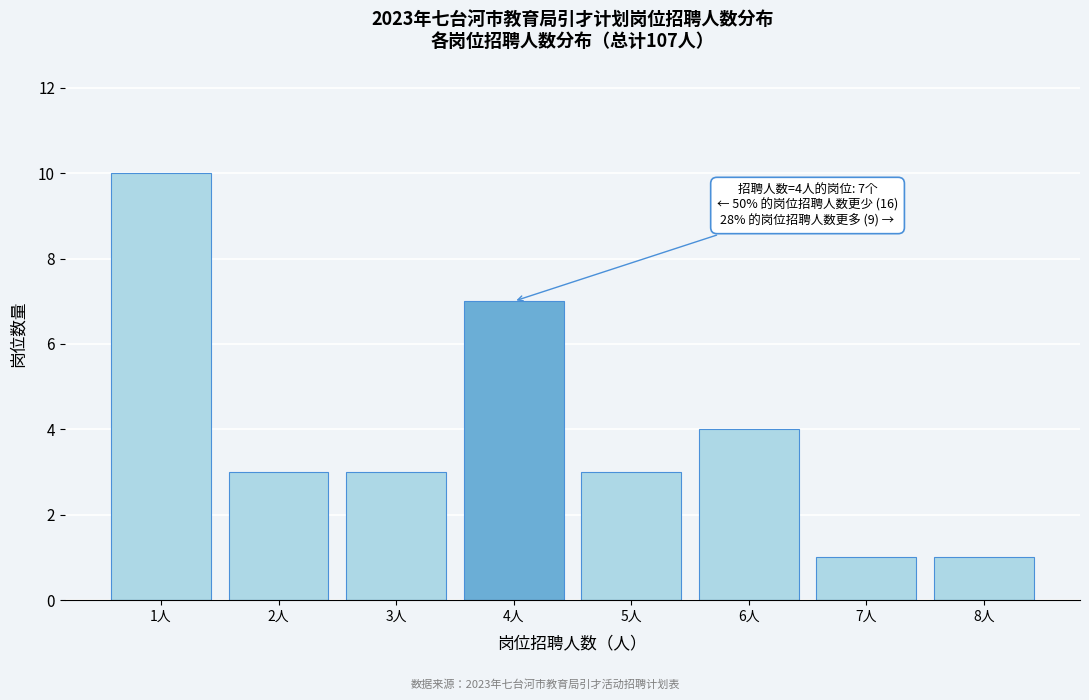

Reading left to right, what are all the values shown in this chart?

1人=10	2人=3	3人=3	4人=7	5人=3	6人=4	7人=1	8人=1